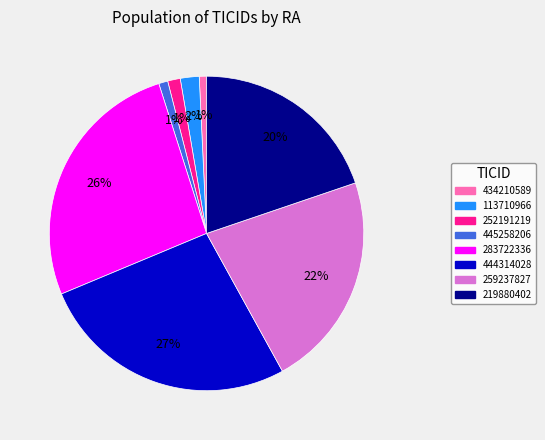

Is there a majority slice in this chart?

No